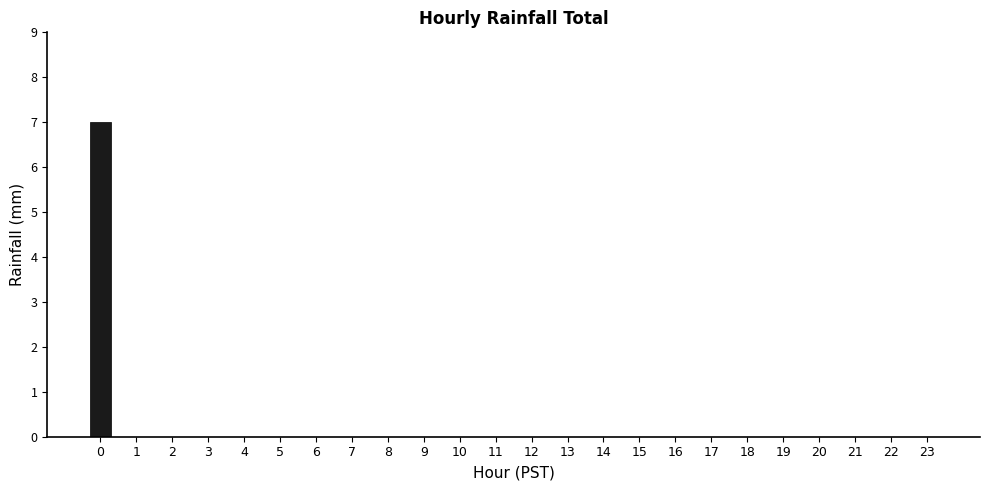

What value does the data have at 0?

7